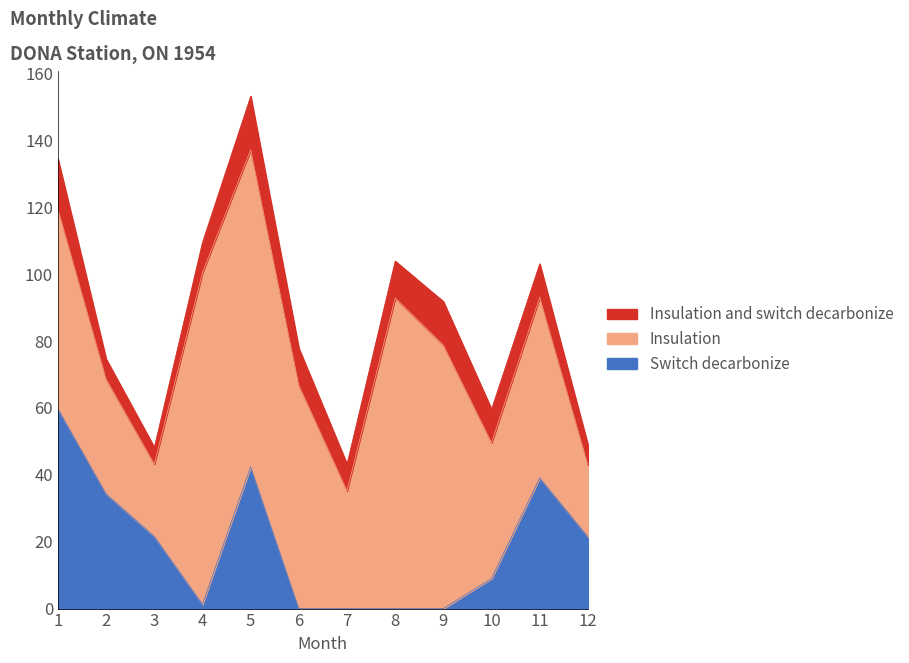

Which label corresponds to the smallest value in the chart?

6